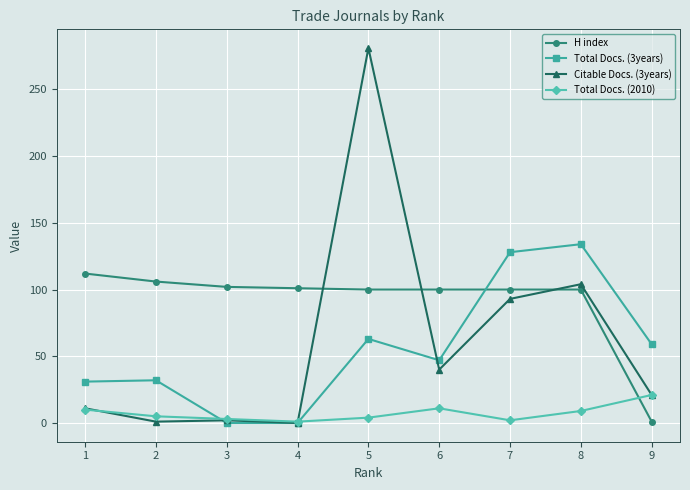

Where is Total Docs. (3years) nearest to the value 67?

5